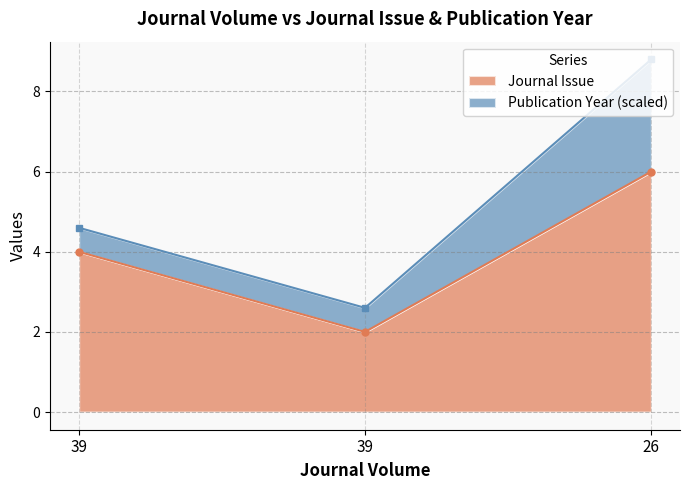

What is the minimum value shown in the chart?

2